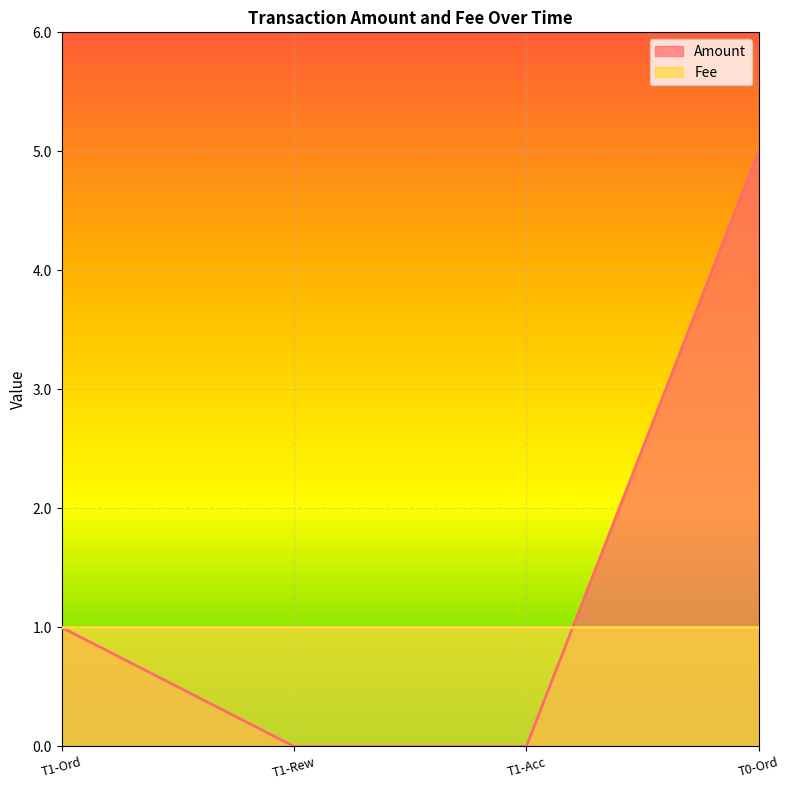

What position from the left is T1-Acc?

3